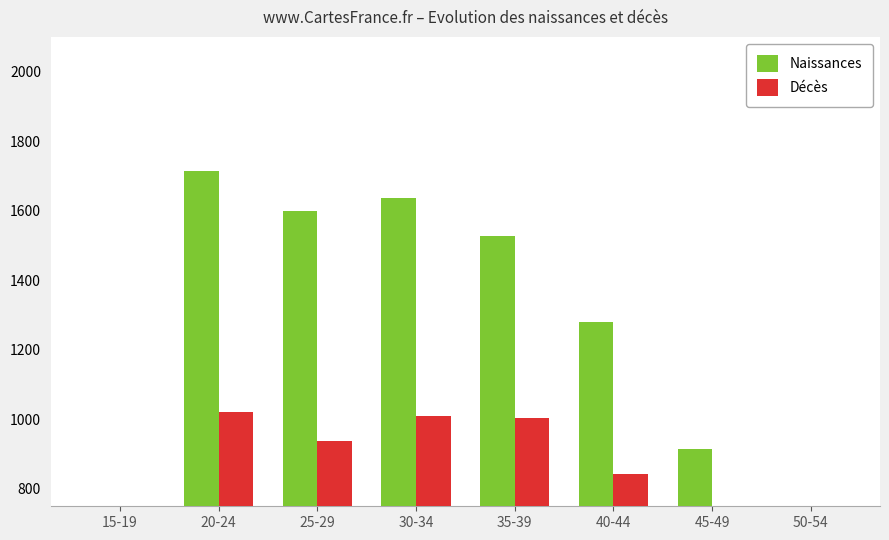

Rank the series by their maximum value, from highest to lowest.

Naissances, Décès